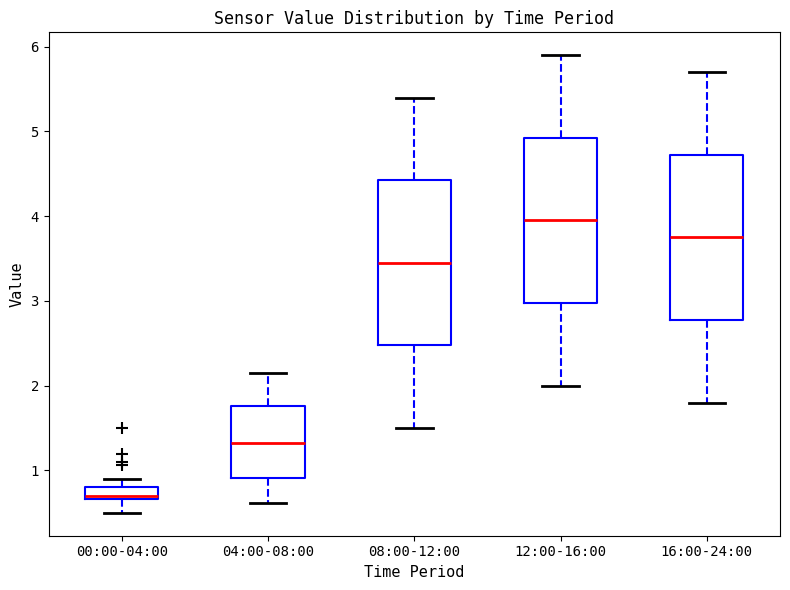

Which box's median line is the highest?

12:00-16:00